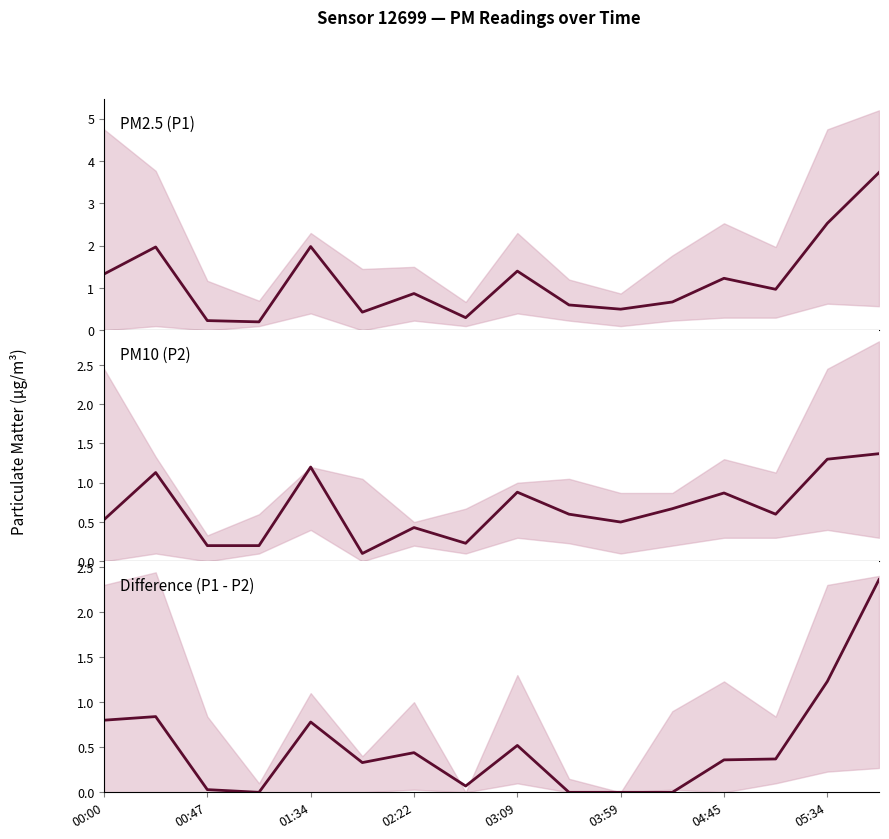

What is the total value across all series at 03:59?

1.0